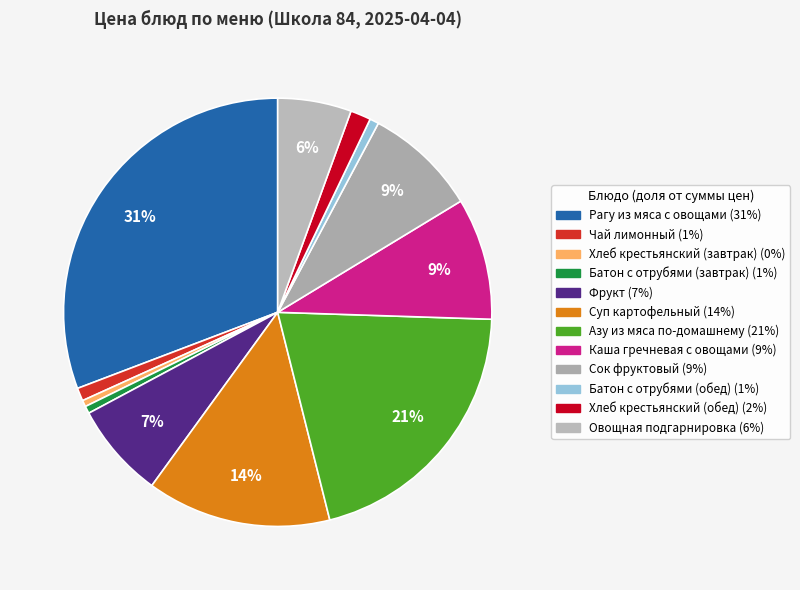

The Суп картофельный slice represents 22% of the pie. True or false?

False